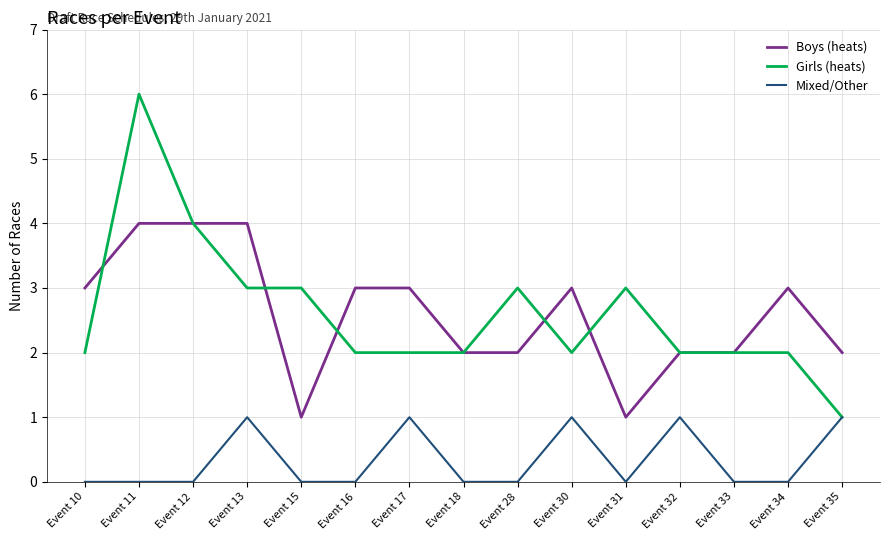

What is the difference between the highest and lowest values at Event 15?

3